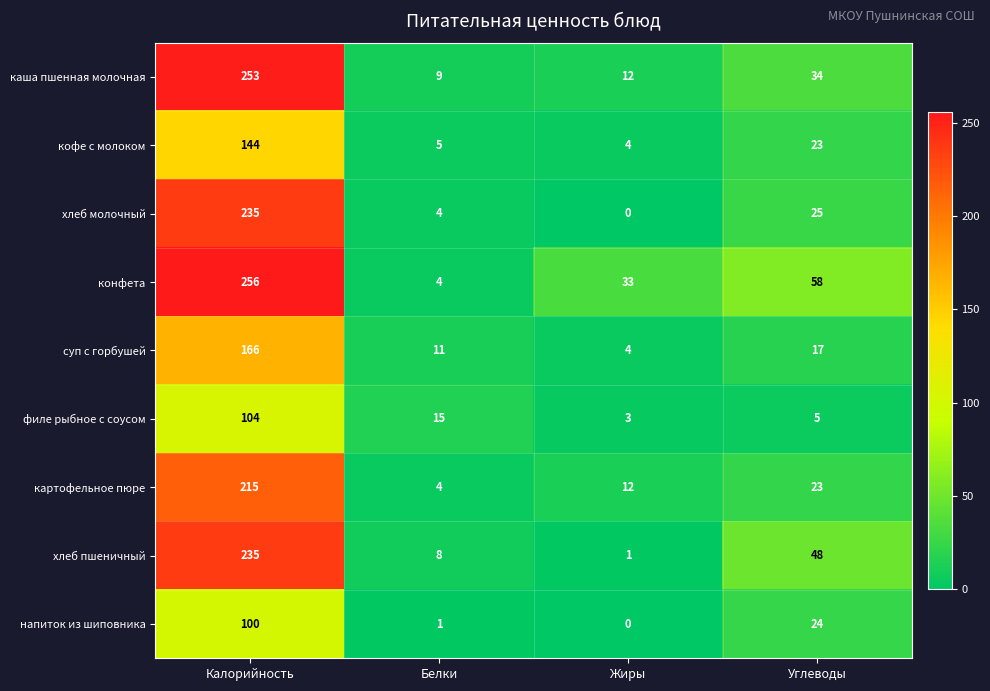

What is the maximum value for напиток из шиповника?

100